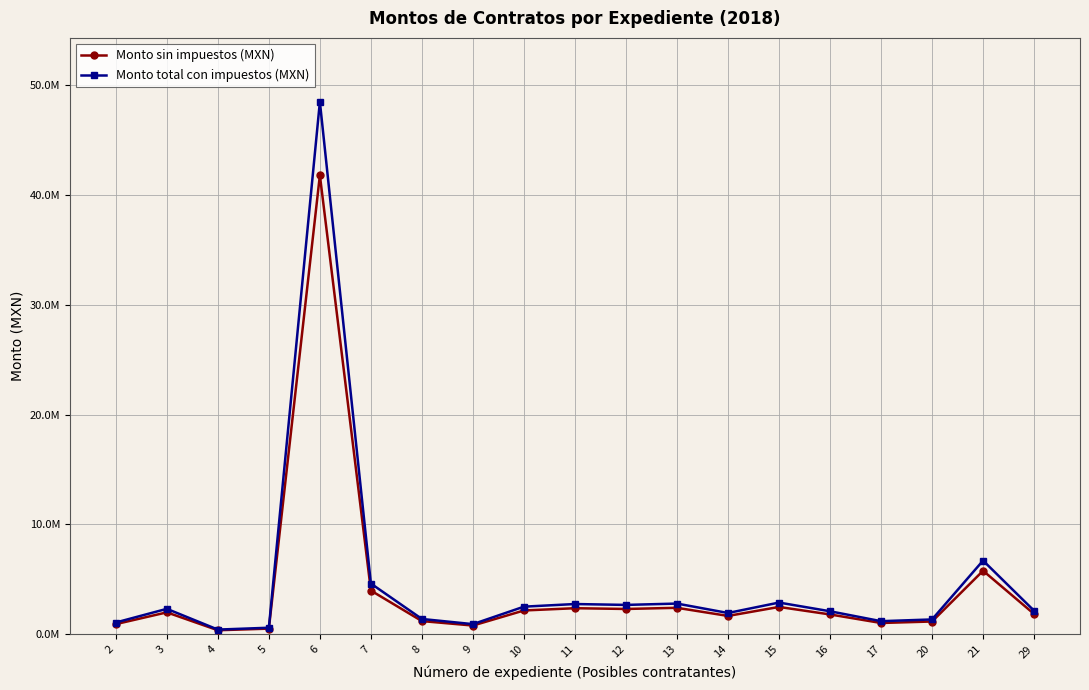

What is the value of the Monto sin impuestos (MXN) point at the 16th from the left?

1030473.8